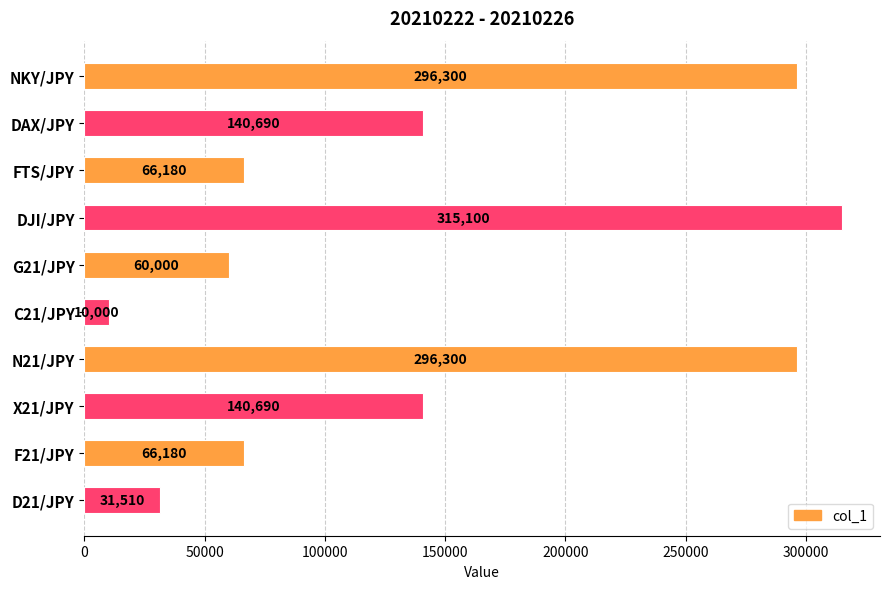

What is the label of the 5th bar from the bottom?

C21/JPY